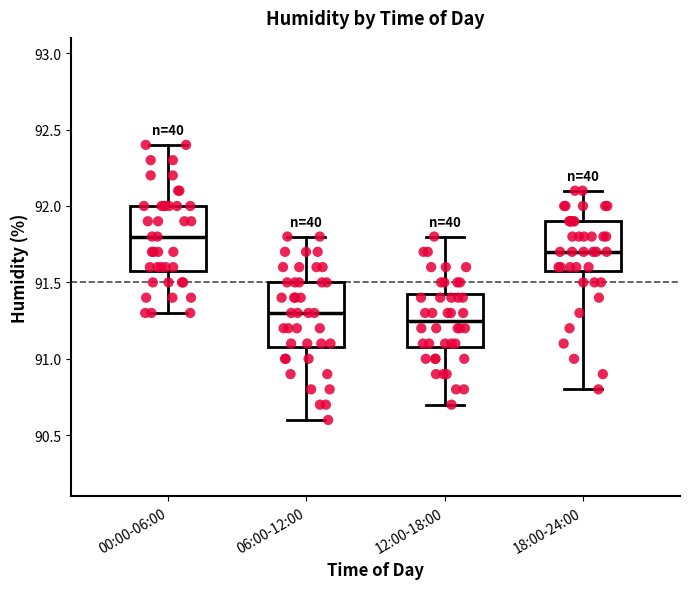

Where does the lower whisker of the box for 12:00-18:00 end on the y-axis? The values are not printed on the chart, so give them approximately, as read against the axis.

90.70